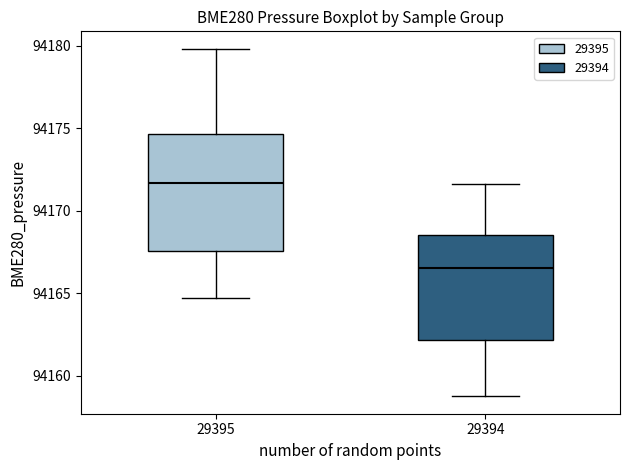

Reading left to right, read every box against the y-axis: the position of its median line, the range the box covers, and the ends of its whiskers. The values are not printed on the chart, so give them approximately, as read against the axis.

29395: median 94171.5, box 94167.5 to 94174.5, whiskers 94164.5 to 94180.0
29394: median 94166.5, box 94162.0 to 94168.5, whiskers 94159.0 to 94171.5